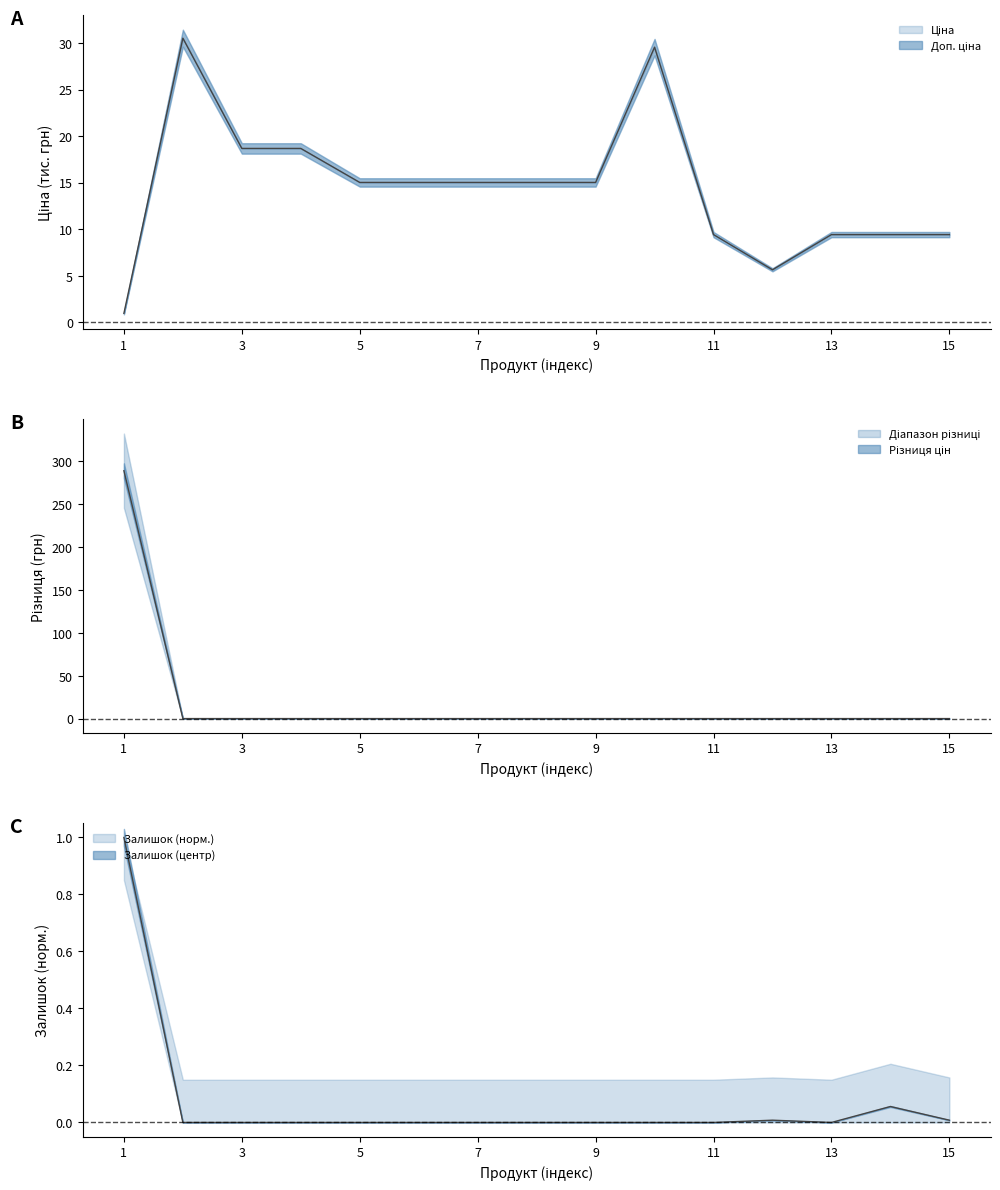

What is the total value across all series at 5?

15.0